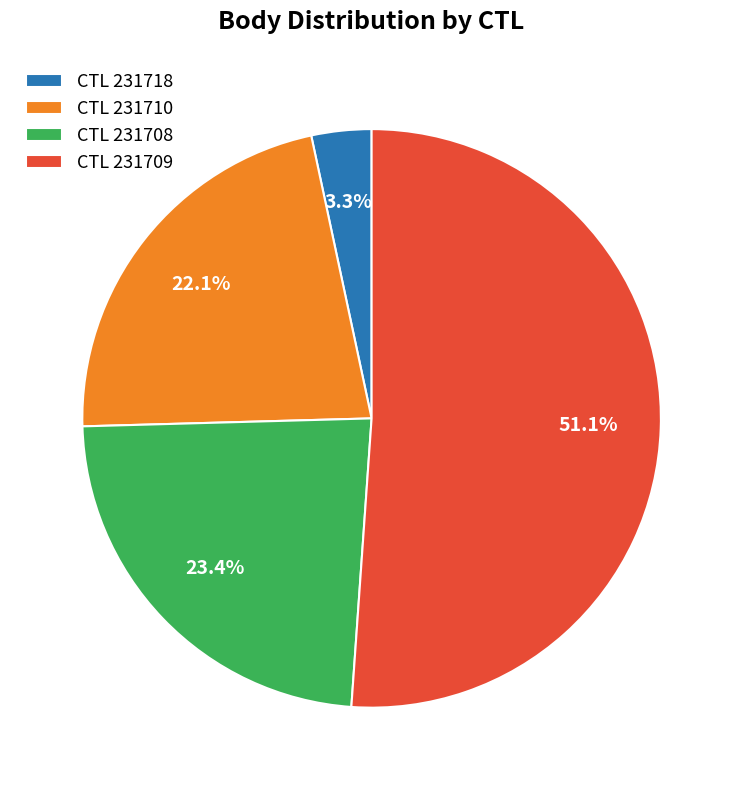

Which category has the biggest portion of the pie?

CTL 231709